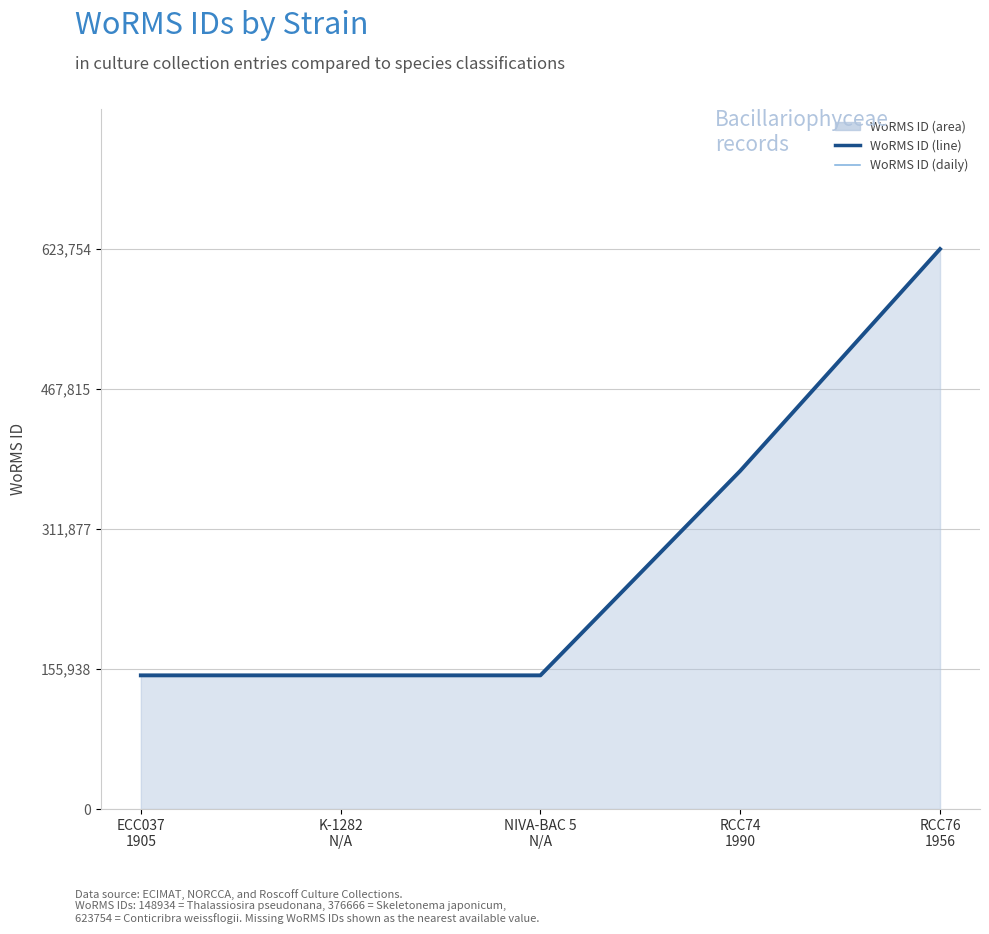

True or false: WoRMS ID (daily) and WoRMS ID (line) intersect in this chart.

False